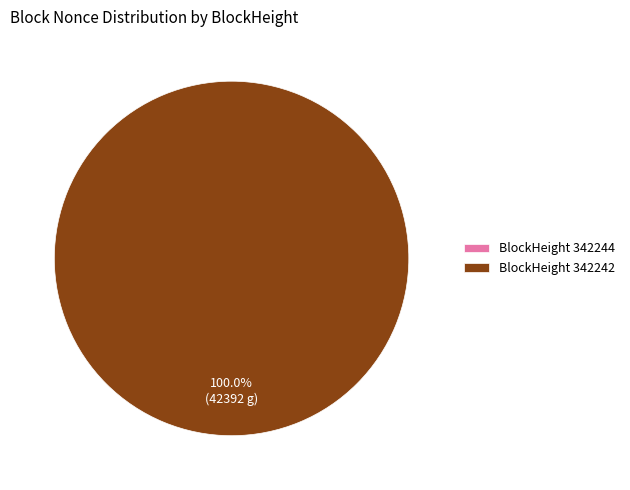

What is the largest slice in the pie chart?

342242